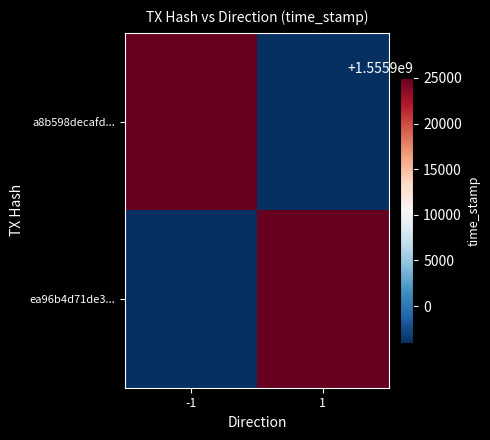

Reading left to right, what are all the values shown in this chart?

a8b598decafd...: -1=1555925029	1=1555895967
ea96b4d71de3...: -1=1555895967	1=1555925029